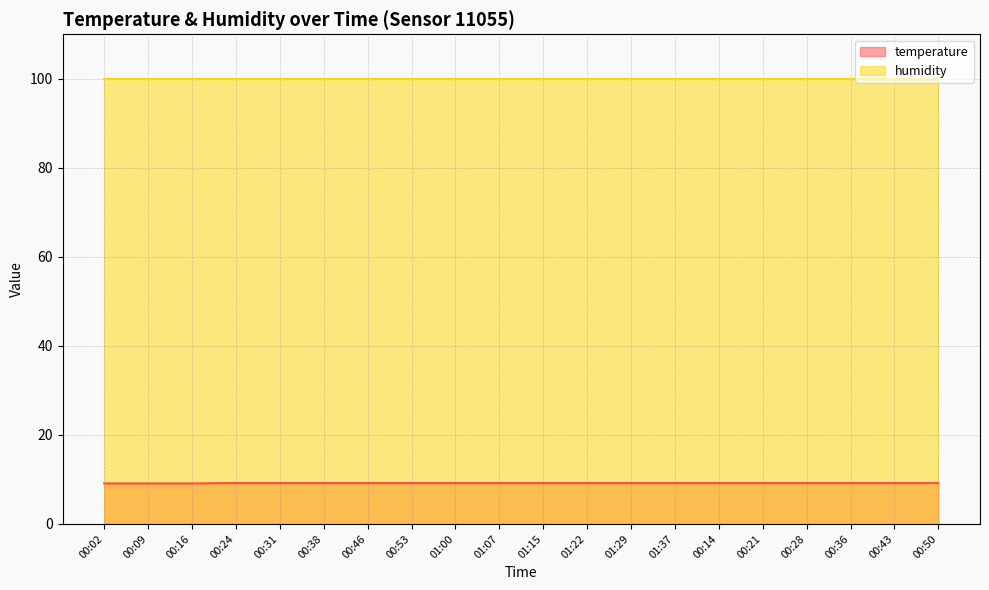

What is the smallest value displayed?

9.1